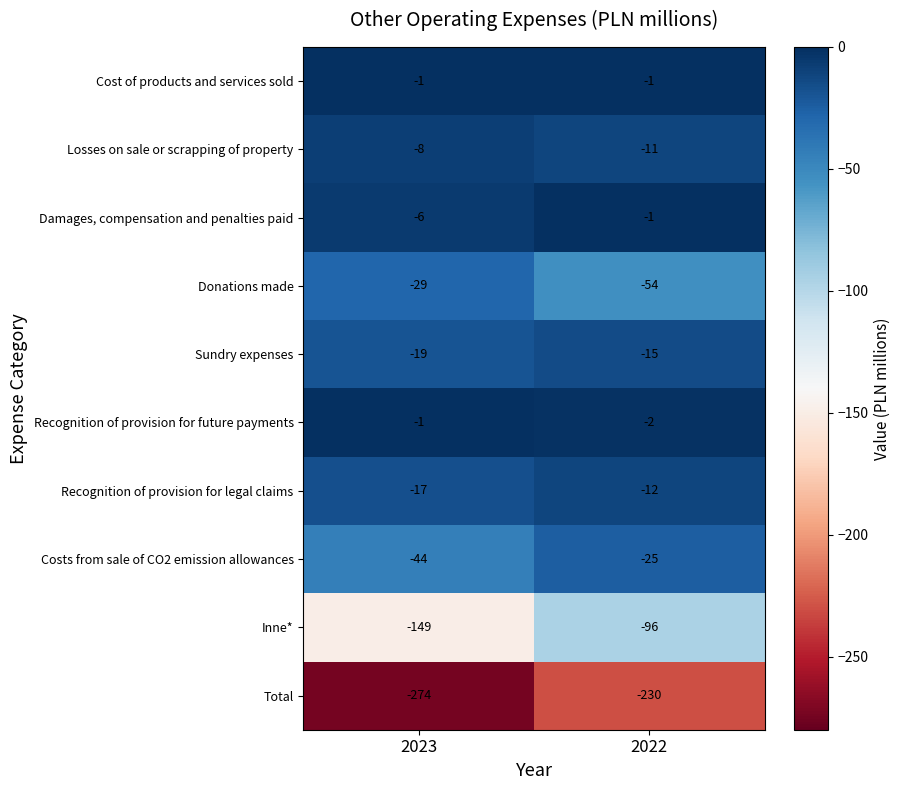

Where is Damages, compensation and penalties paid nearest to the value -3?

2022